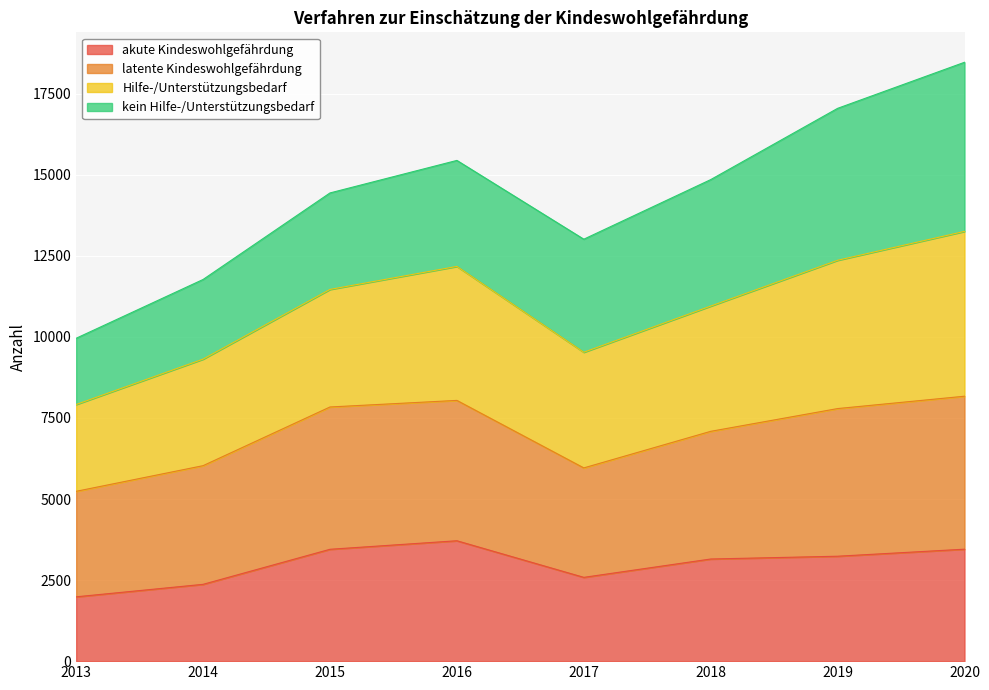

True or false: akute Kindeswohlgefährdung and Hilfe-/Unterstützungsbedarf cross at least once.

False